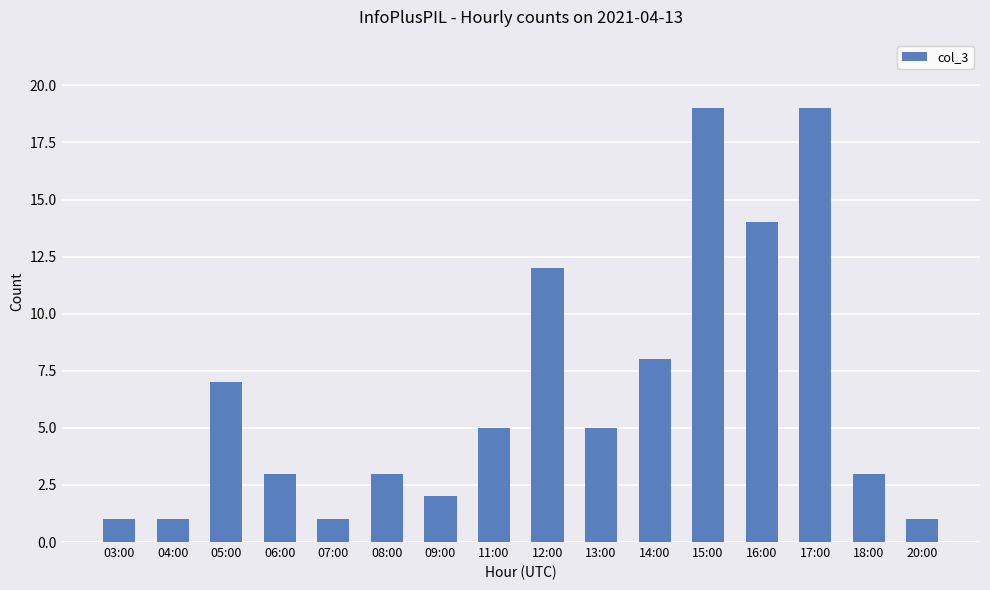

Does the chart contain any negative values?

No